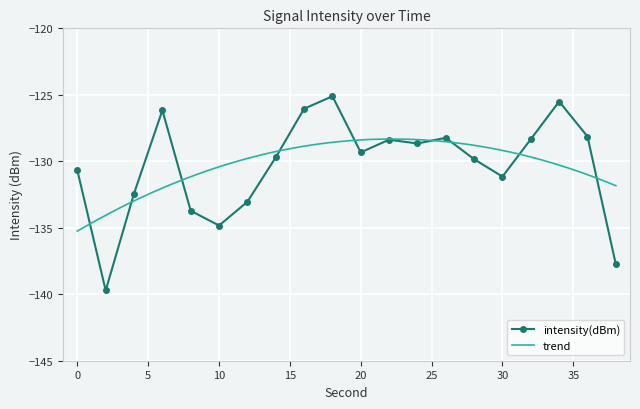

What is the minimum value shown in the chart?

-139.7